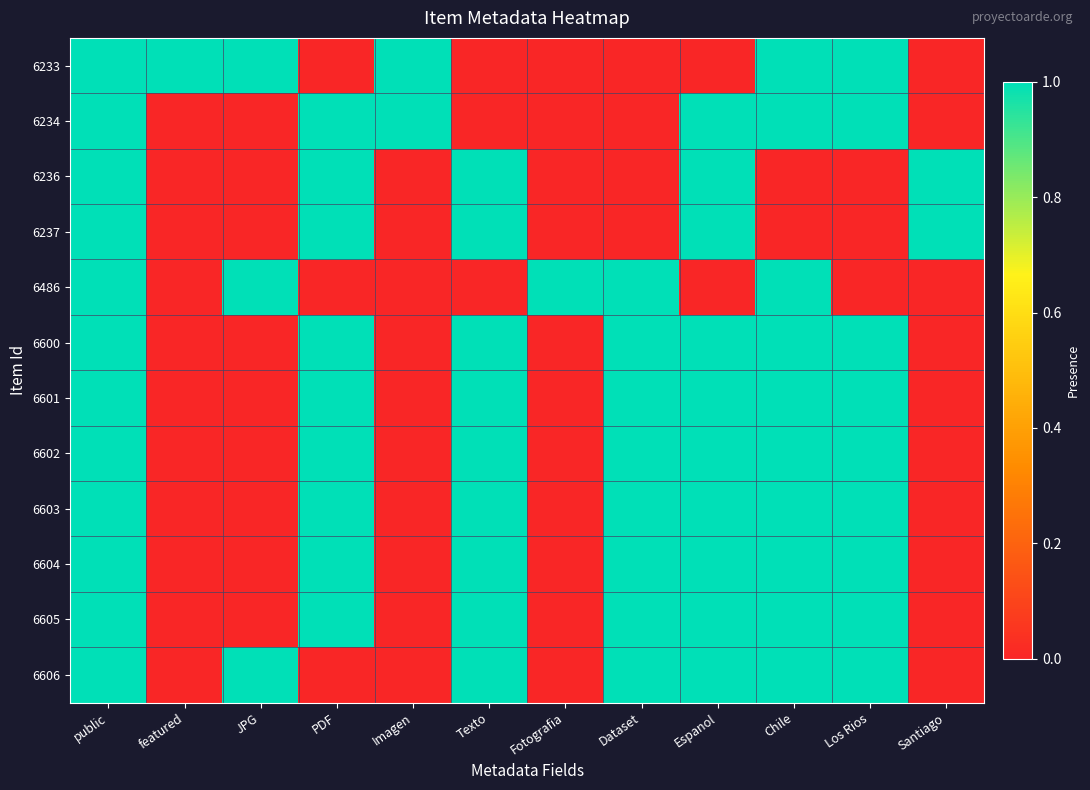

What is the total value across all series at PDF?

9